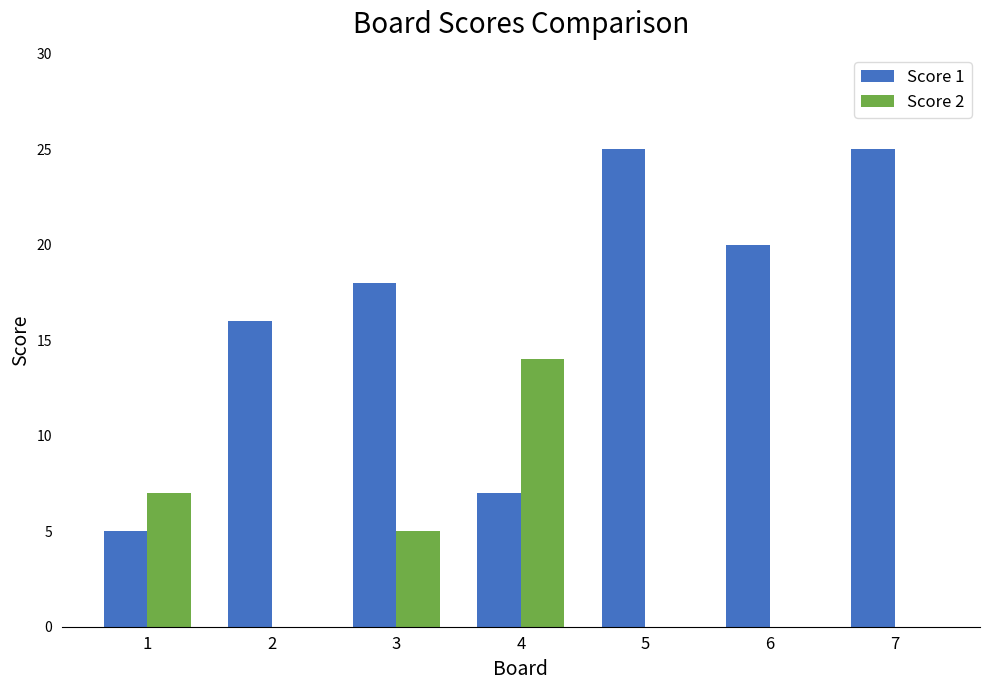

At which label does Score 2 reach its peak?

4